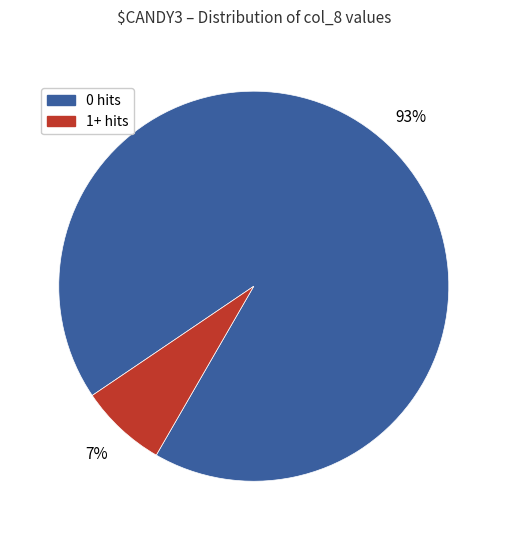

Is there any slice that represents more than half of the pie?

Yes